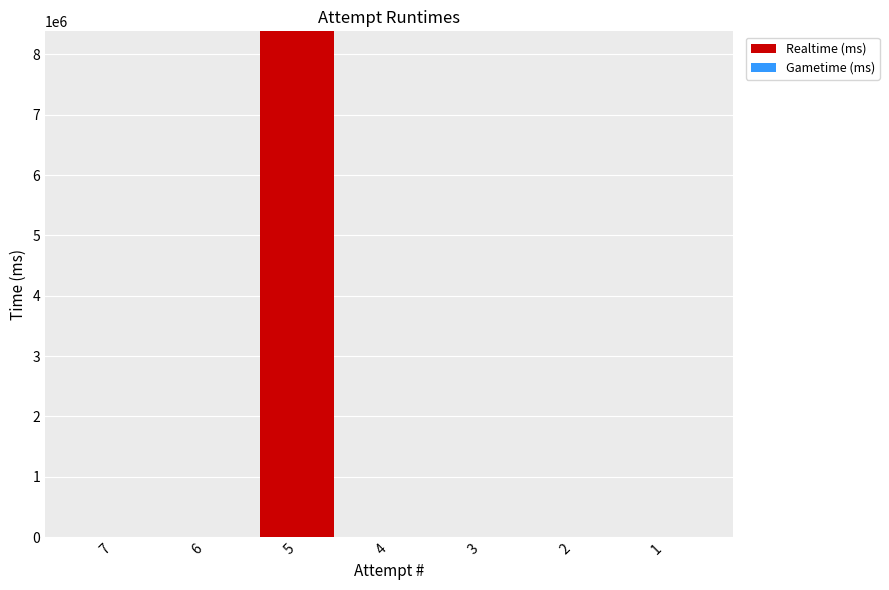

Reading left to right, extract all data points from this chart.

7=0	6=0	5=8381285	4=0	3=0	2=0	1=0